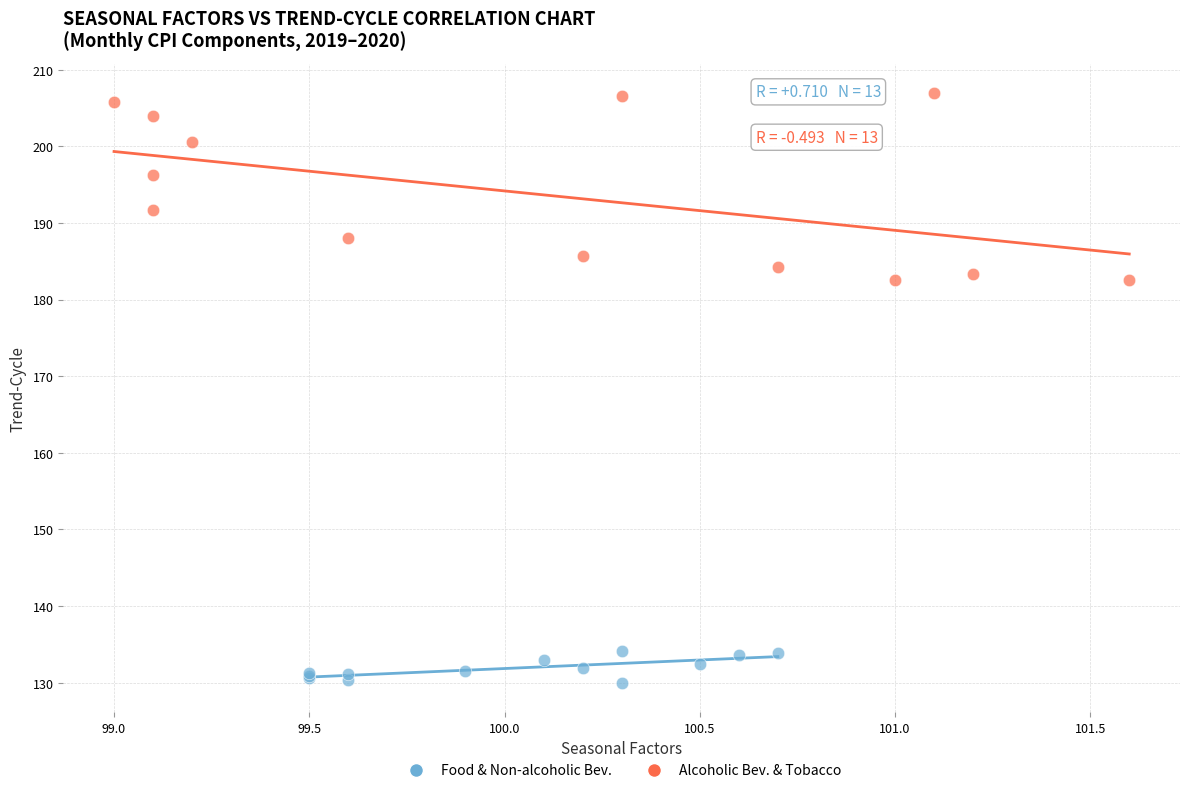

Which series reaches the maximum Y coordinate?

Alcoholic Bev. & Tobacco